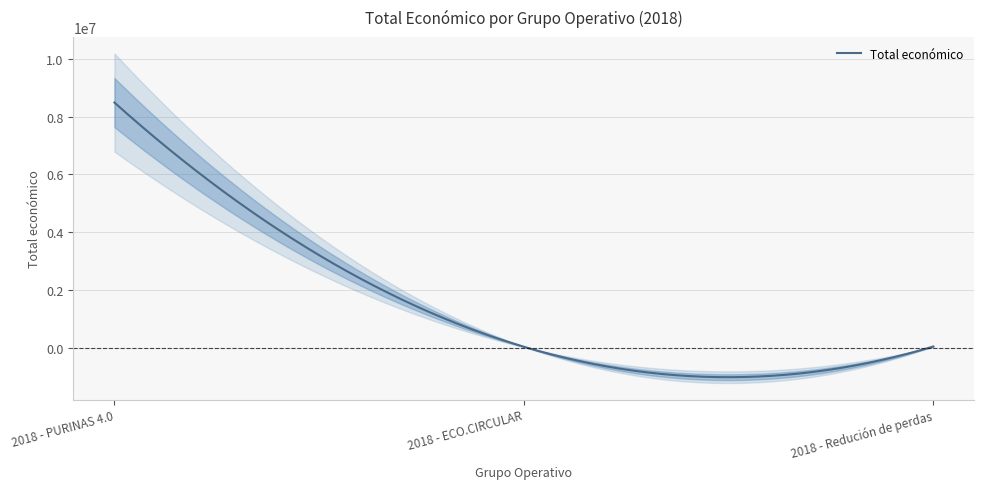

Between 2018 - PURINAS 4.0 and 2018 - ECO.CIRCULAR, which is larger?

2018 - PURINAS 4.0